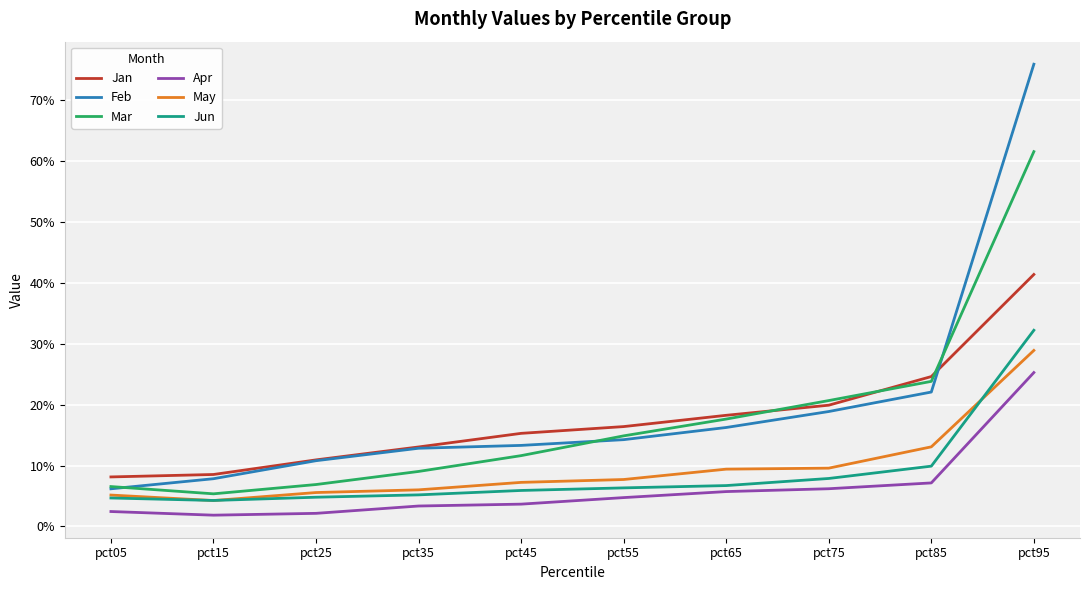

What is the value of the Feb point at the 1st from the left?

0.1